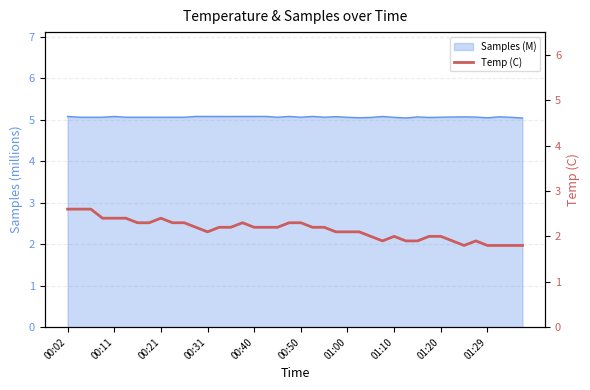

What is the change in value from 19 to 25?

-0.2